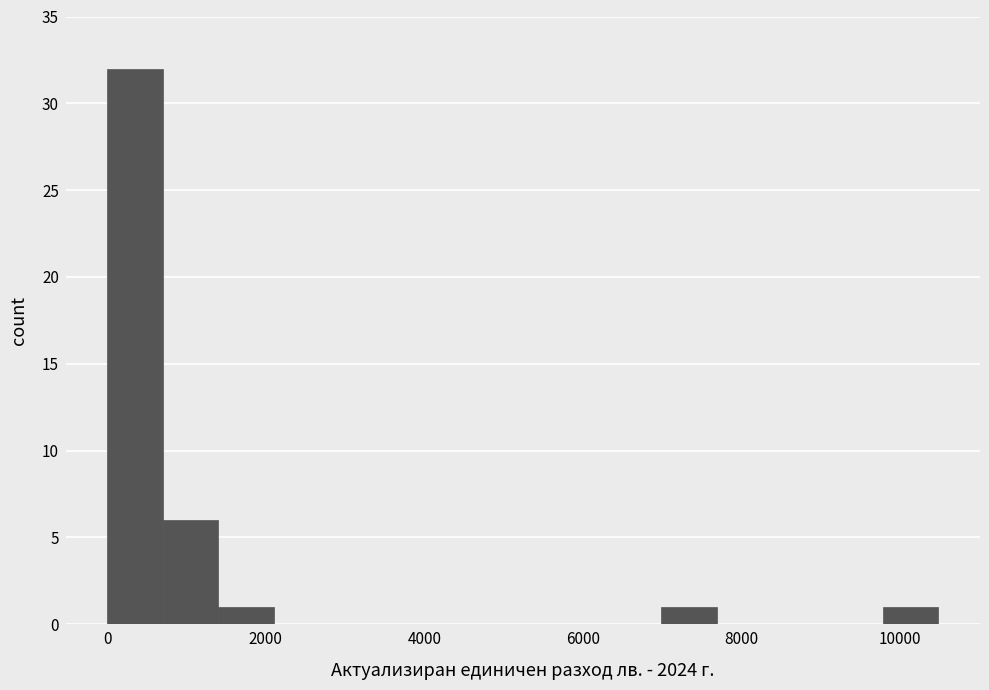

Around what value on the x-axis is the tallest bar? Give the approximate position of its centre, as read against the axis.

400